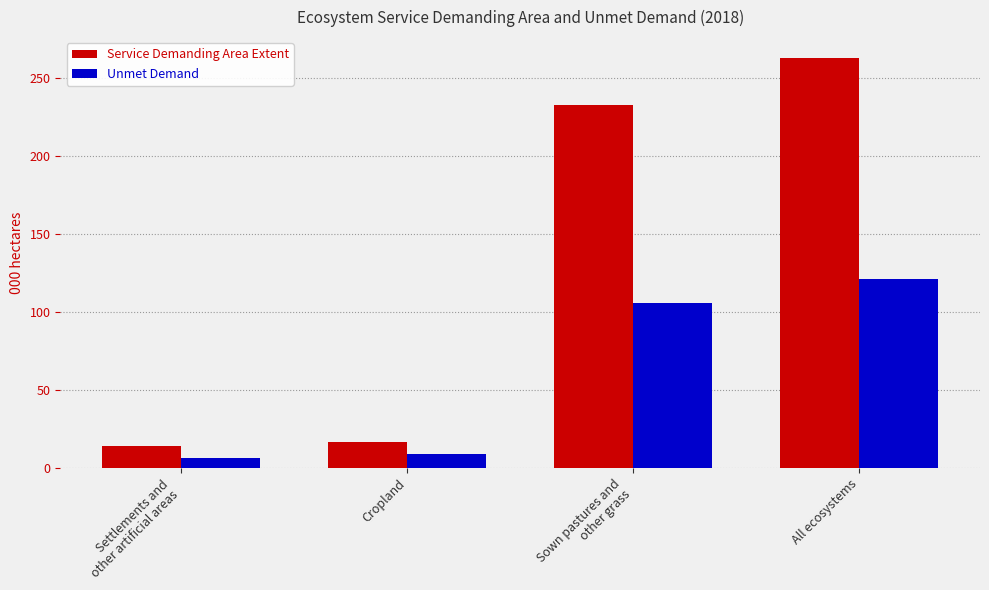

Which label corresponds to the largest value in the chart?

All ecosystems